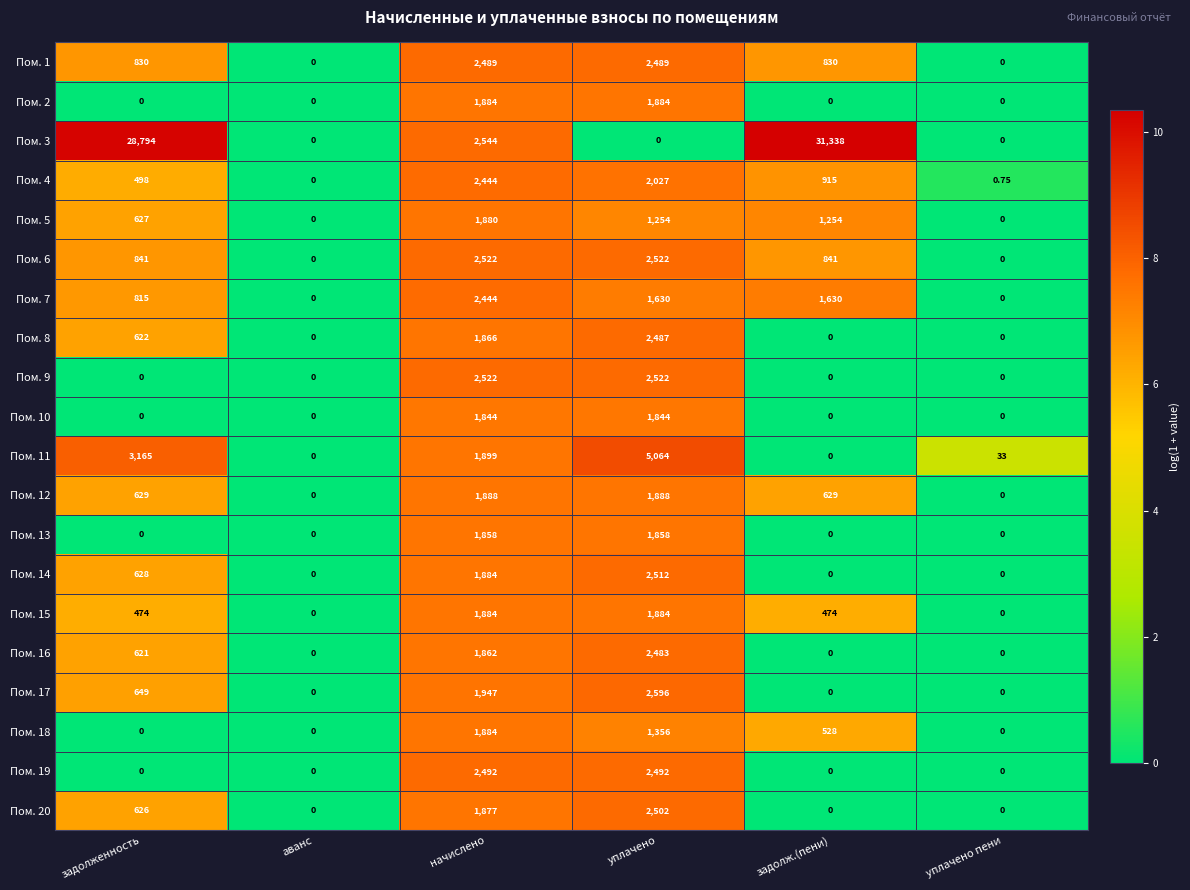

What is the difference between the highest and lowest values at уплачено?

5064.0